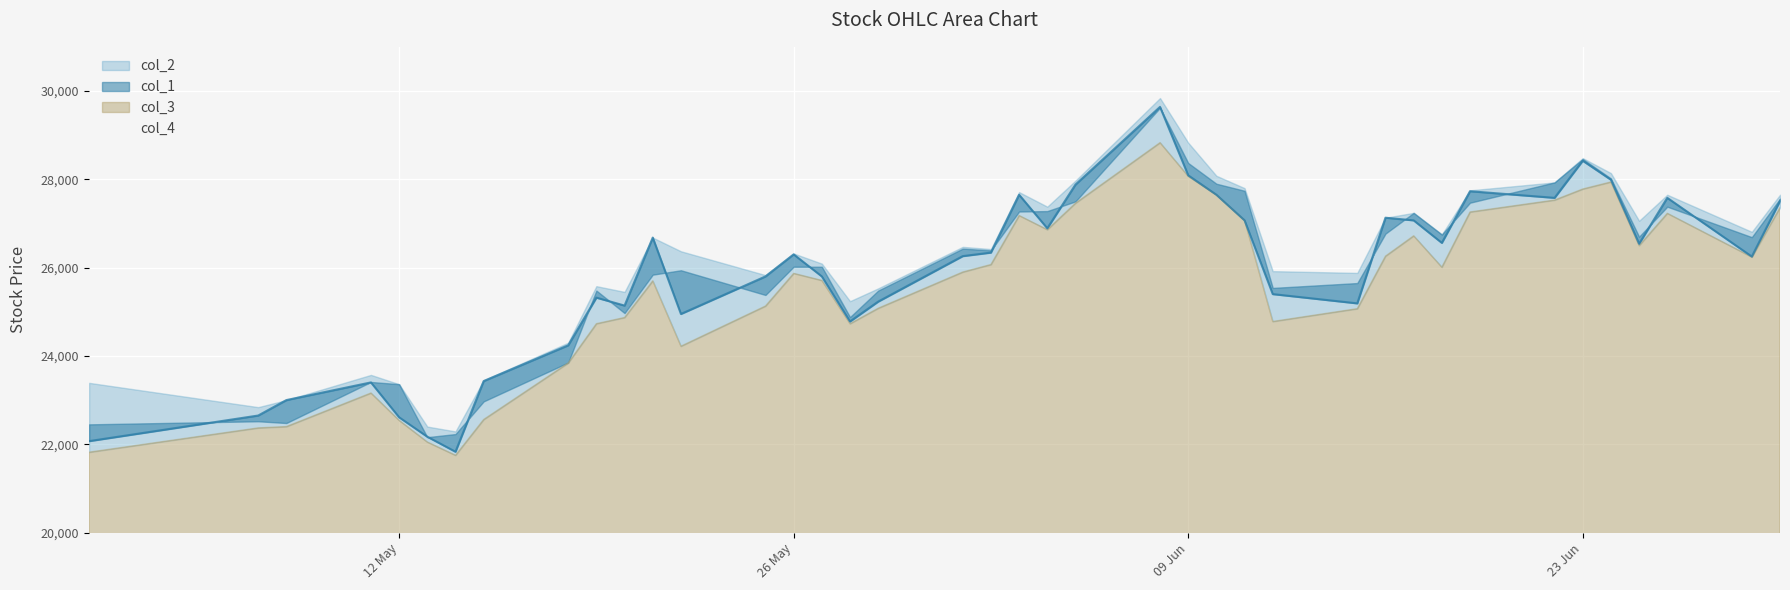

What is the maximum value shown in the chart?

29840